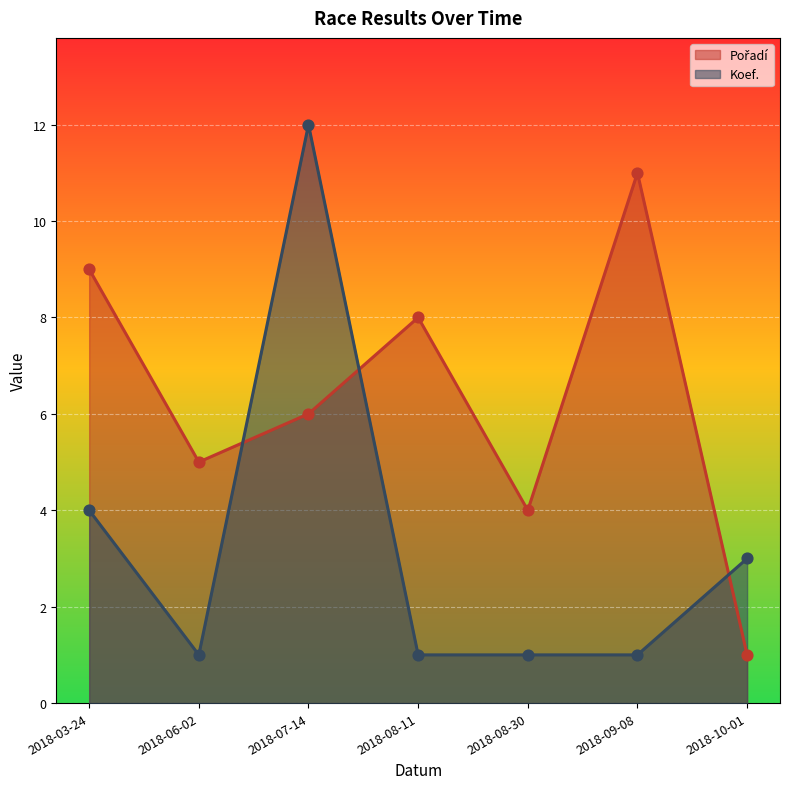

Which series reaches the maximum Y coordinate?

Koef.